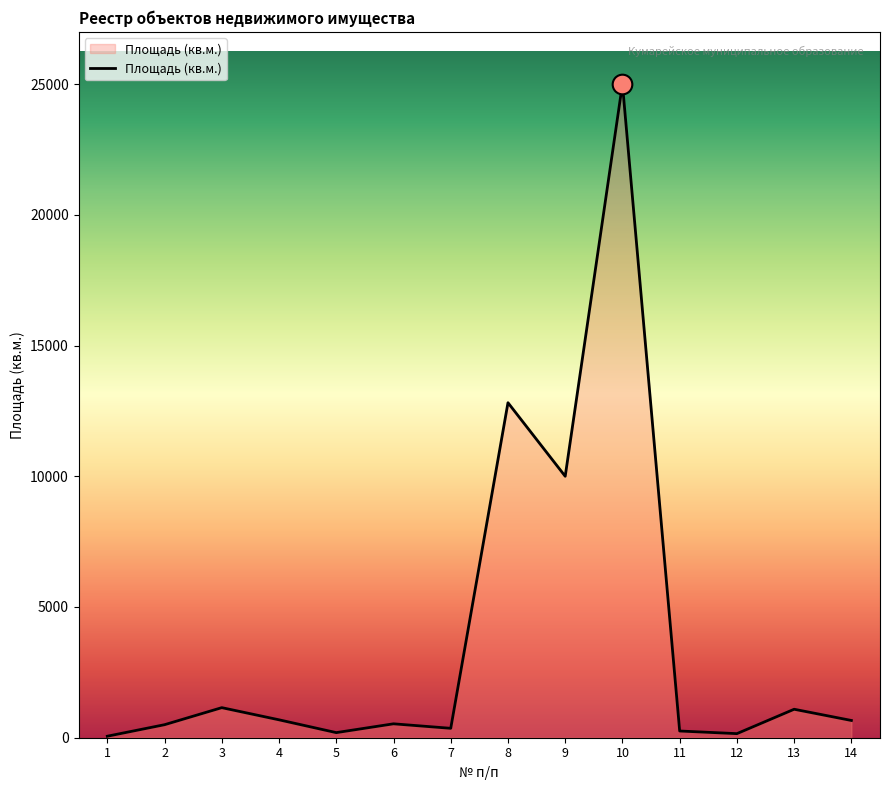

What is the change in value from 10 to 11?

-24742.0